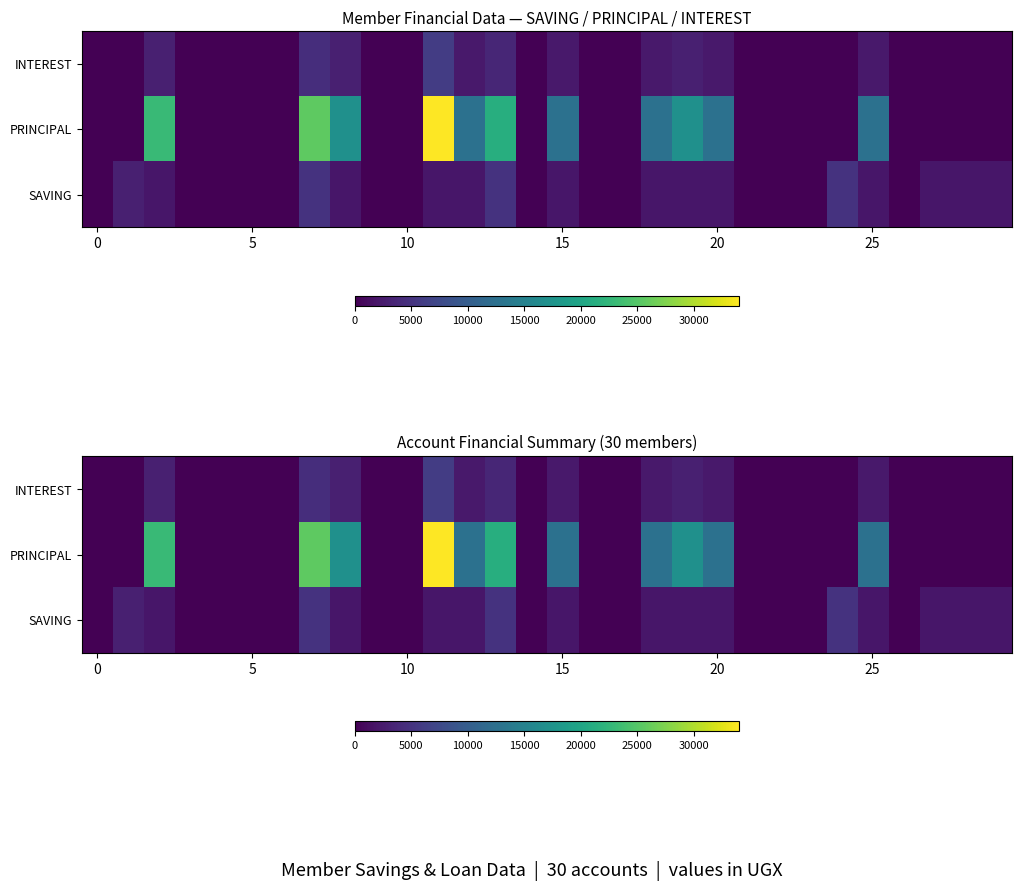

At how many categories does at least one series exceed 14159?

6